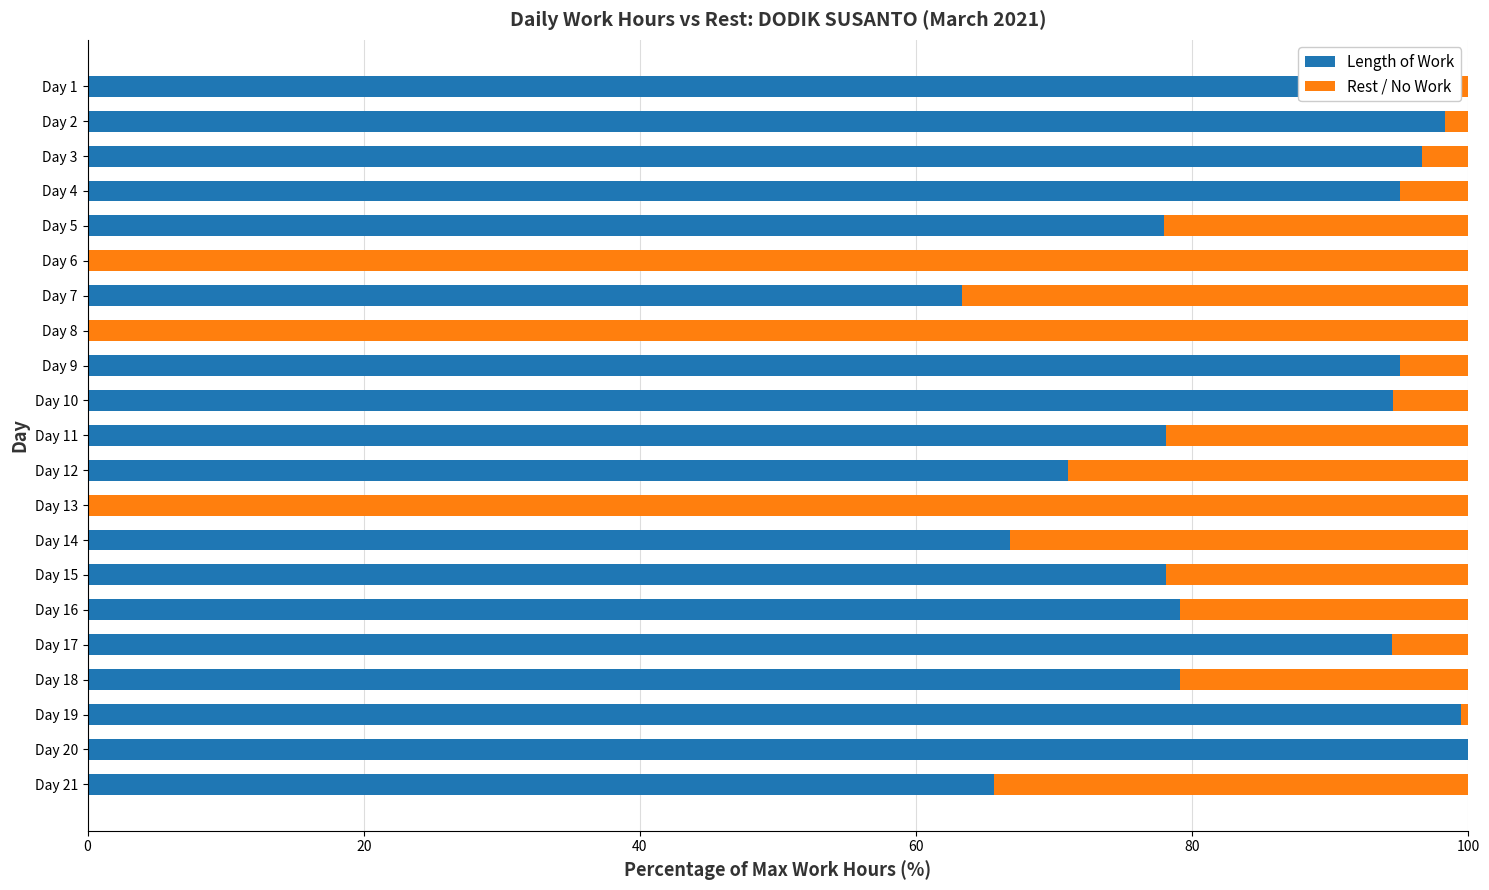

Is it true that Length of Work equals 98.3 at Day 2?

True